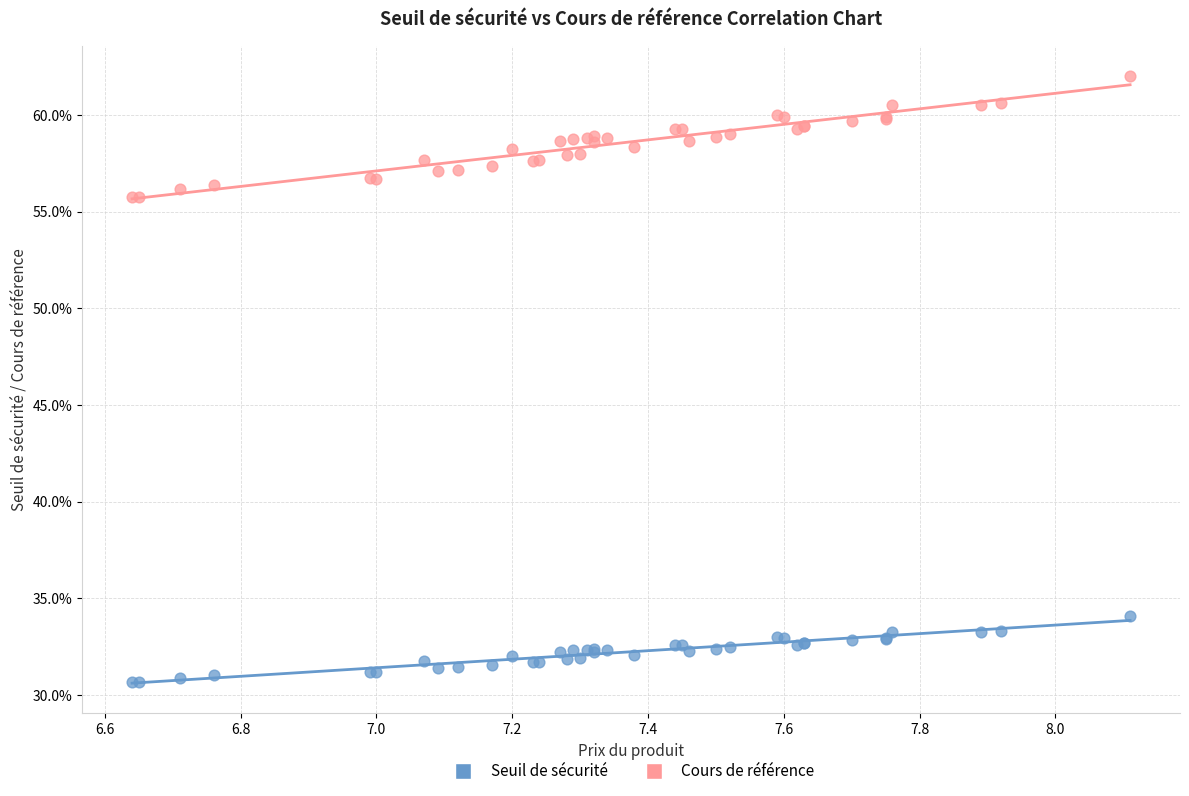

Which series reaches the maximum Y coordinate?

Cours de référence